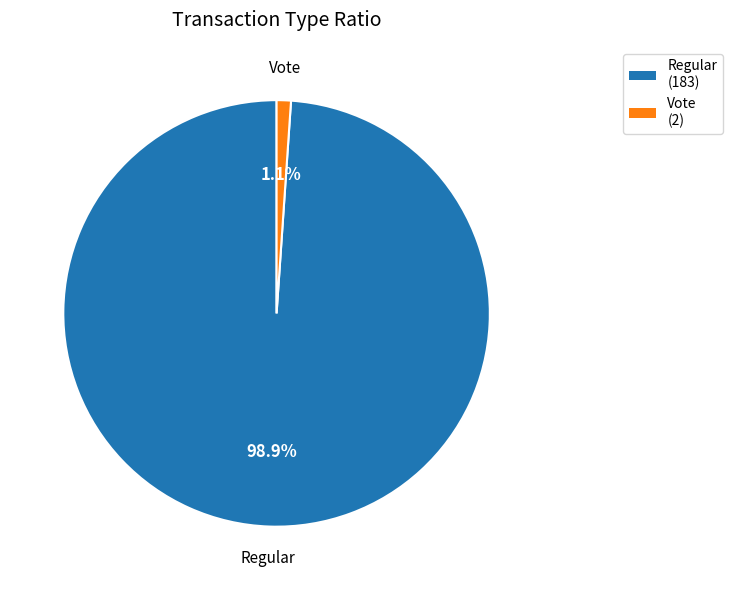

Rank the categories by value from highest to lowest.

Regular, Vote